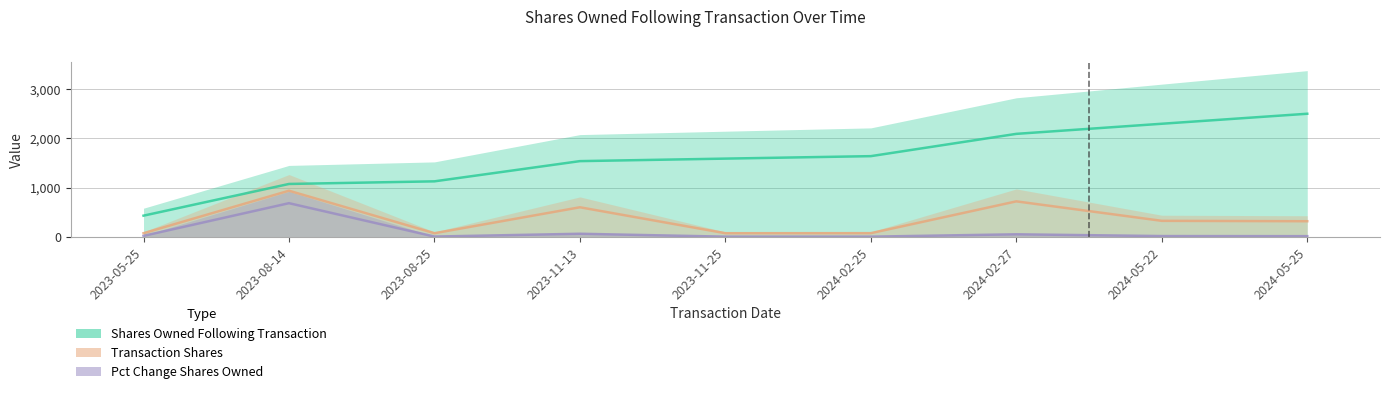

Where is transactionShares nearest to the value 506?

2023-11-13